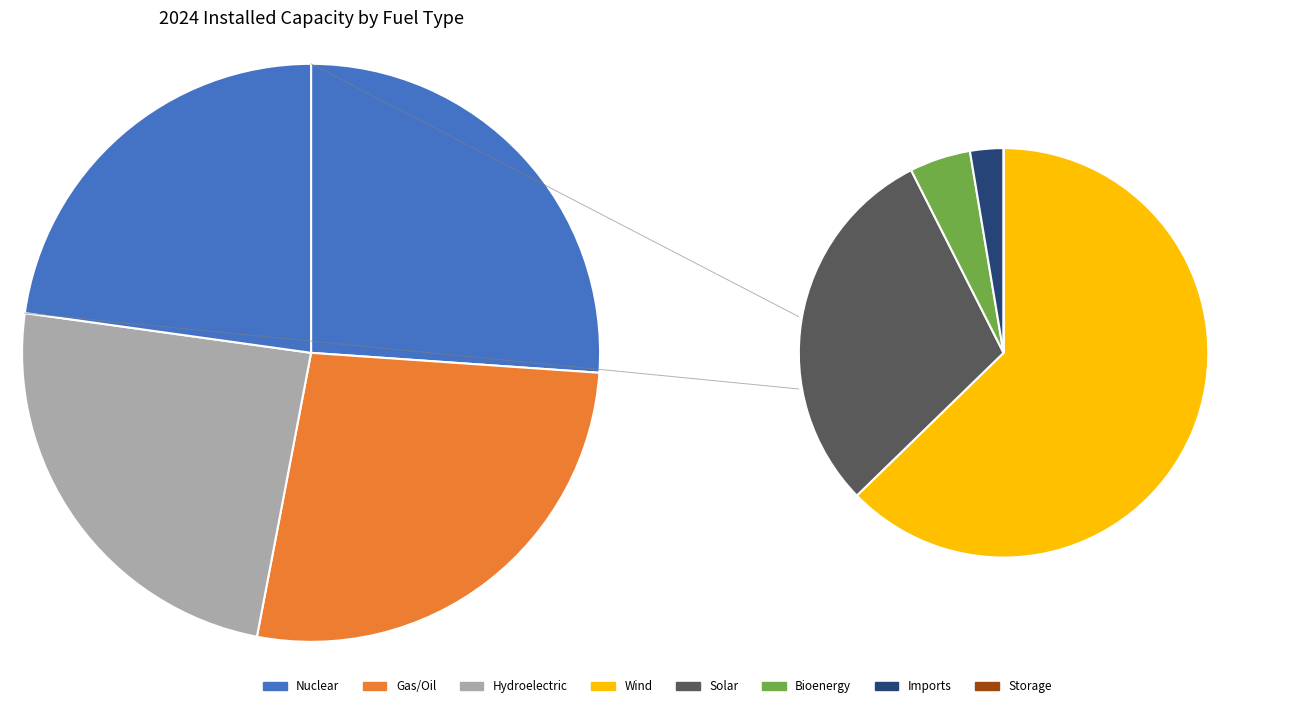

Does Hydroelectric account for over 50% of the chart?

No